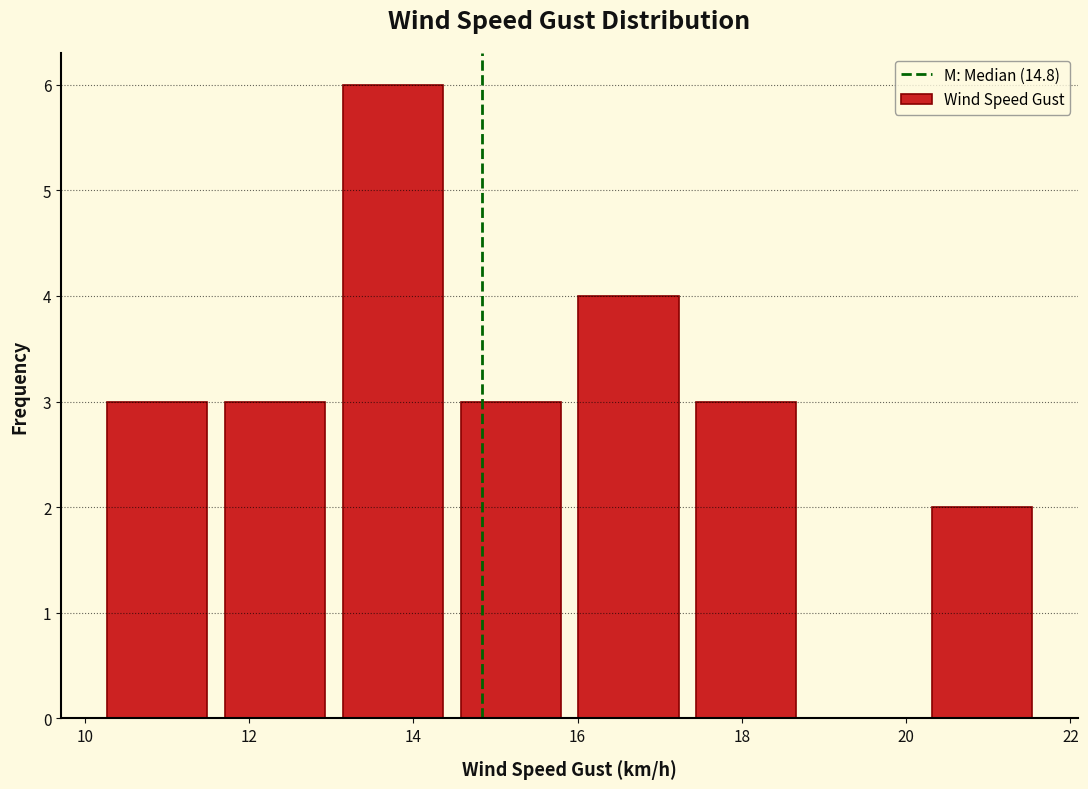

Reading left to right, list every bar in this chart as the range it spans on the x-axis followed by its height. Neither the bar edges nor the heights are printed on the chart, so give them approximately, as read against the axes.

10.2 to 11.6: 3
11.6 to 13.0: 3
13.0 to 14.4: 6
14.4 to 16.0: 3
16.0 to 17.4: 4
17.4 to 18.8: 3
18.8 to 20.2: 0
20.2 to 21.6: 2